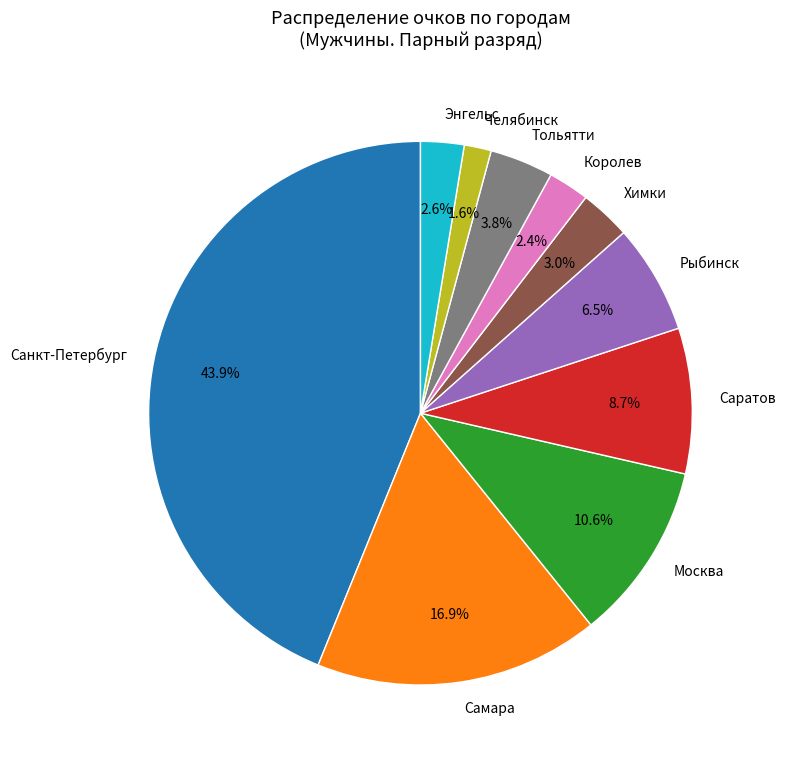

Count the number of slices in the pie.

10